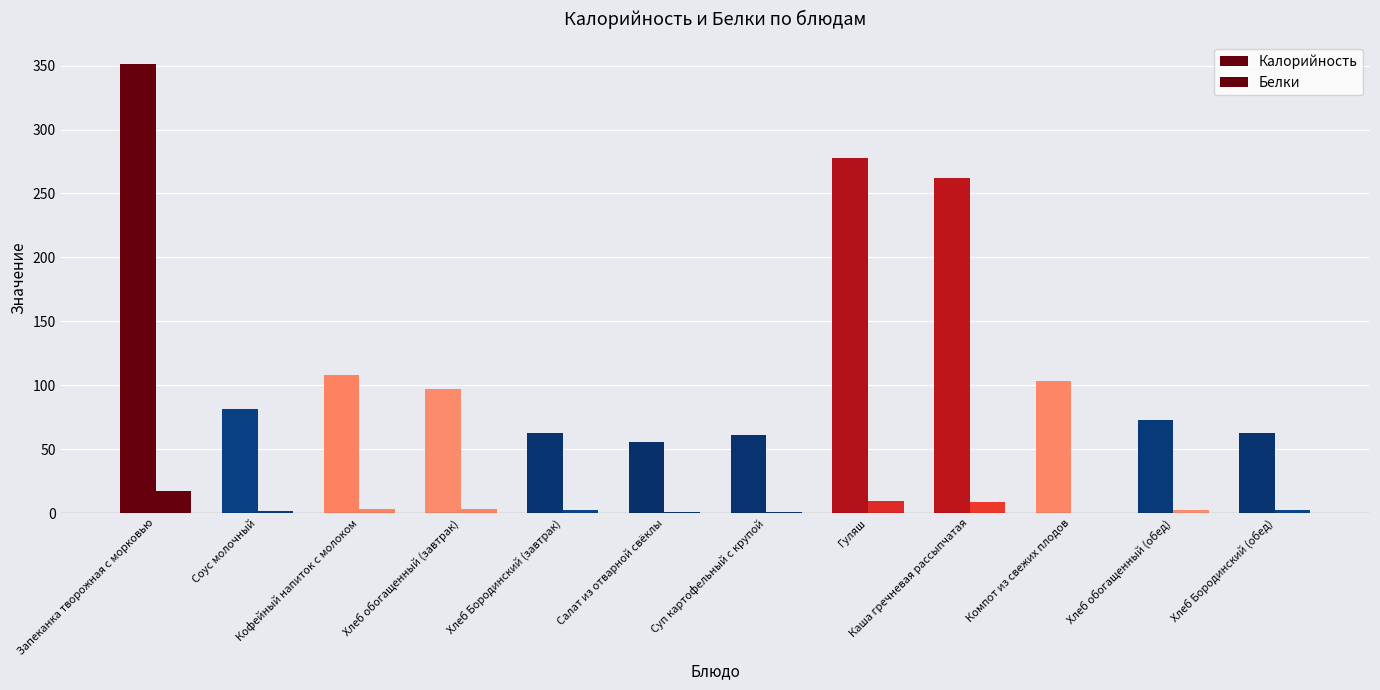

What is the difference between the highest and lowest values at Каша гречневая рассыпчатая?

254.2